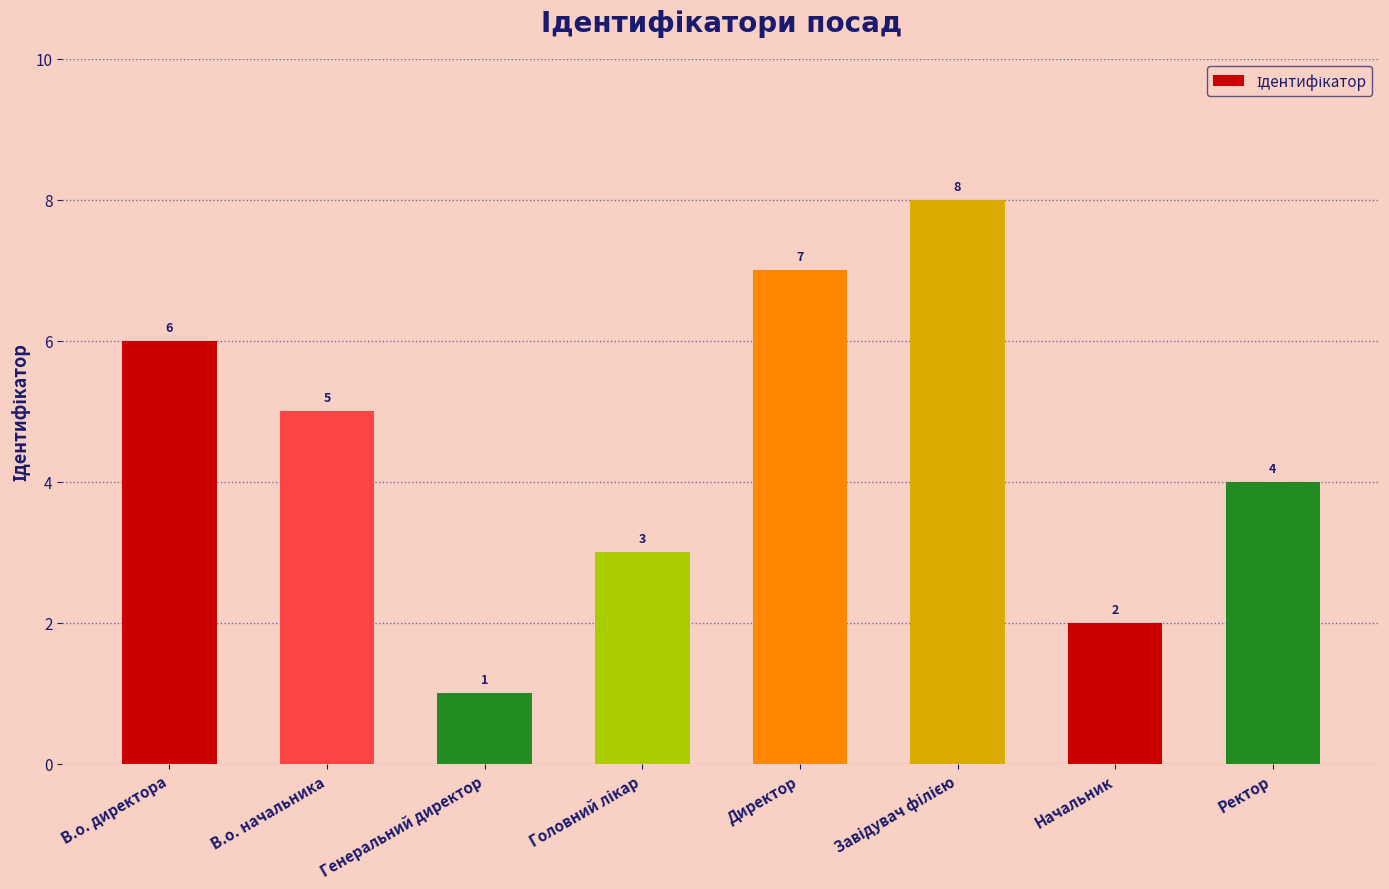

Which category has the lowest value across all series?

Генеральний директор